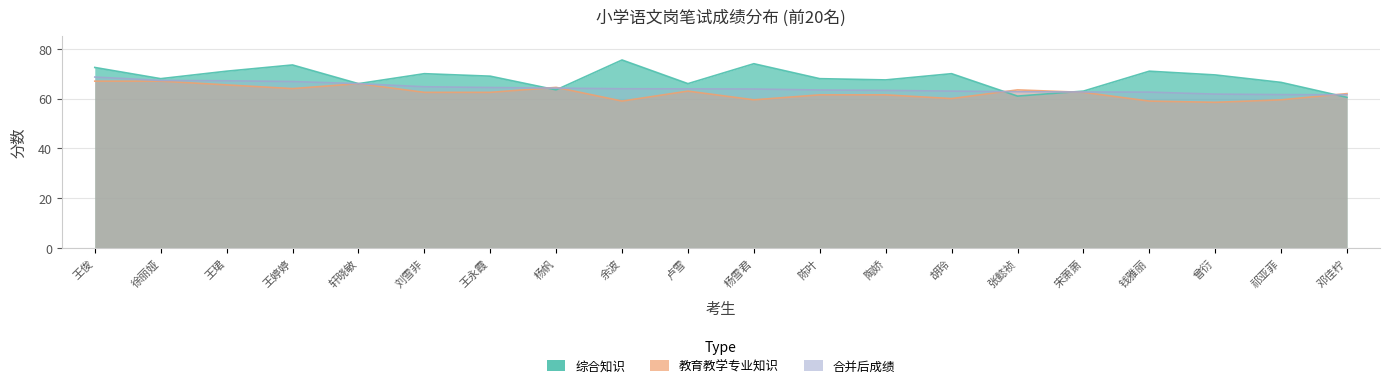

What is the difference between the maximum and minimum values in the 综合知识 series?

15.0